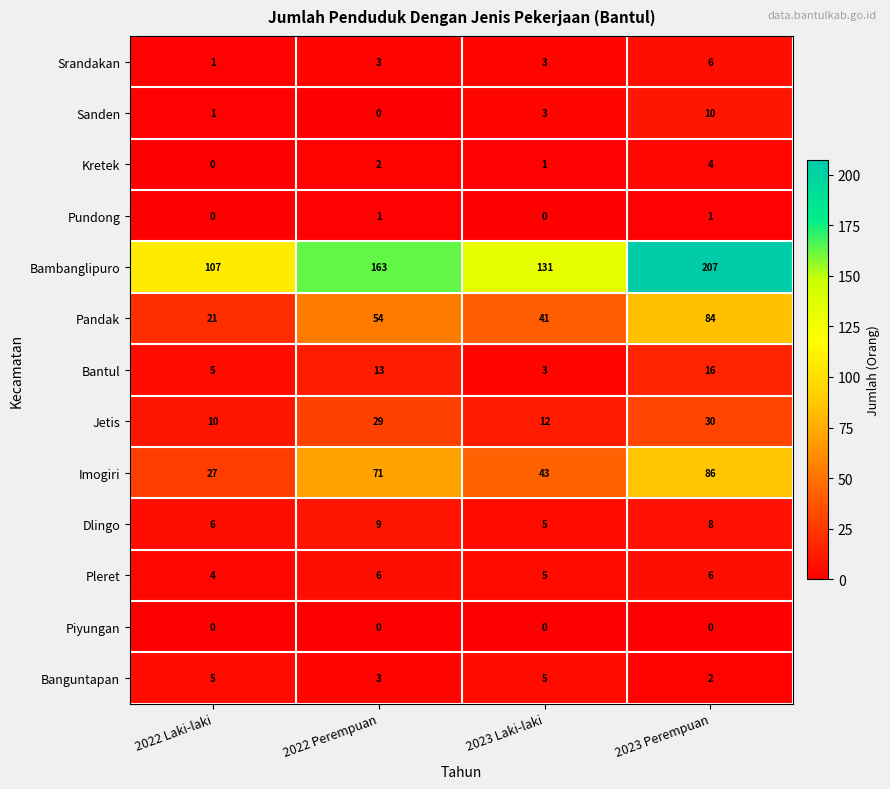

At how many categories does at least one series exceed 11?

4